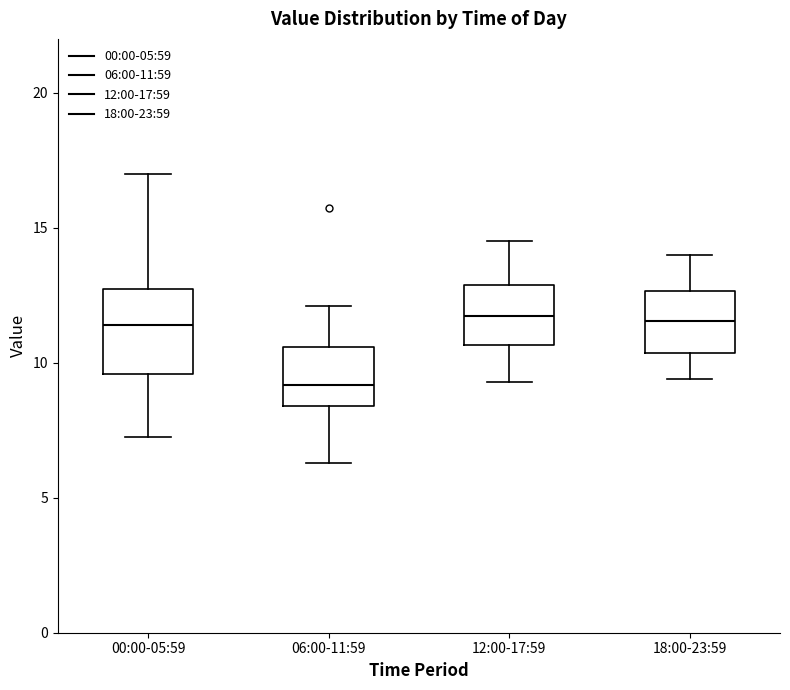

Comparing the boxes themselves (not the whiskers), which one is the tallest?

00:00-05:59